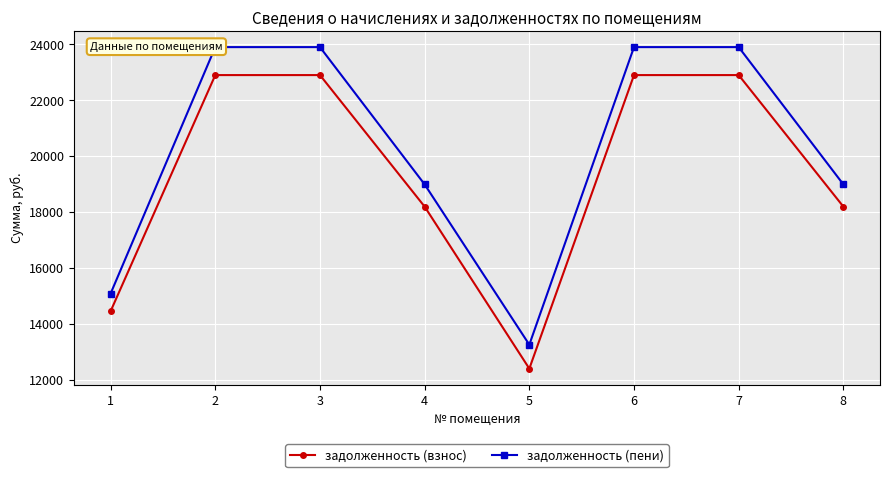

What is the value of the задолженность (пени) point at the 3rd from the left?

23900.5